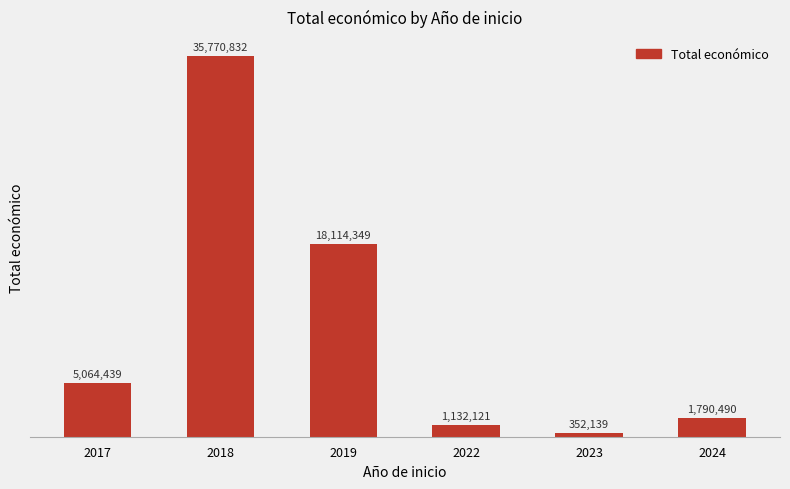

Does the chart contain stacked bars?

No